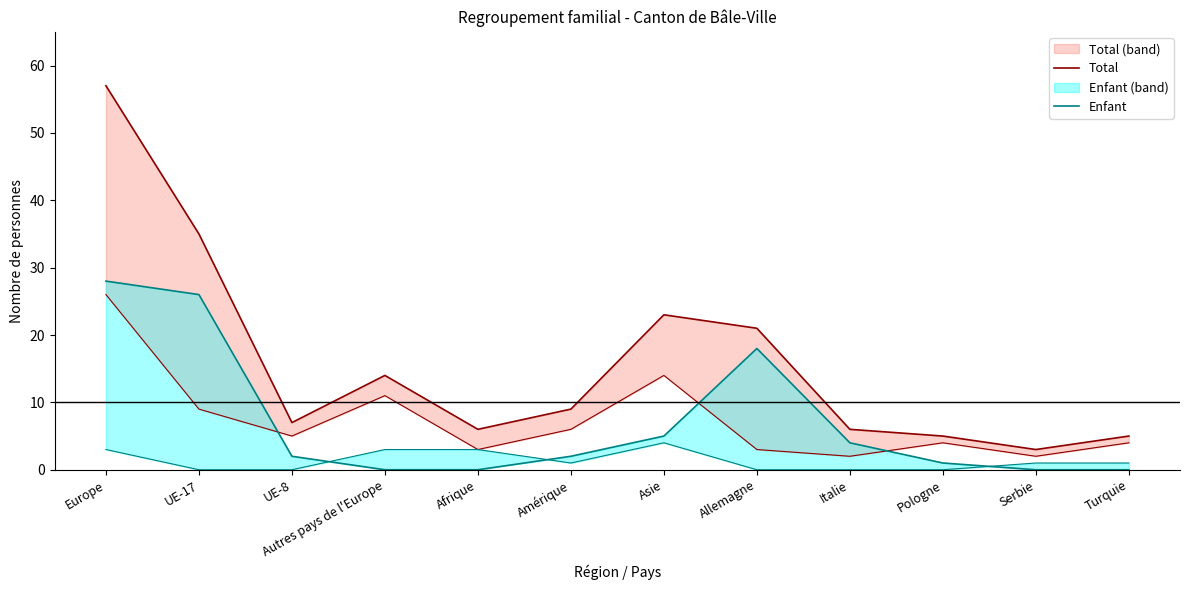

How many data points in Enfant are above 2?

5